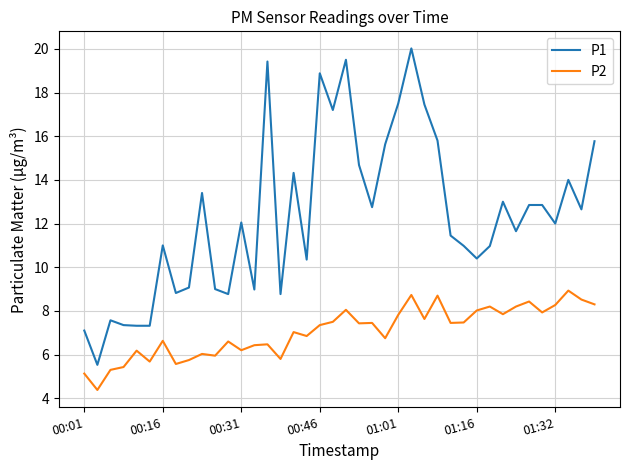

What is the difference between the maximum and minimum values in the P1 series?

14.5